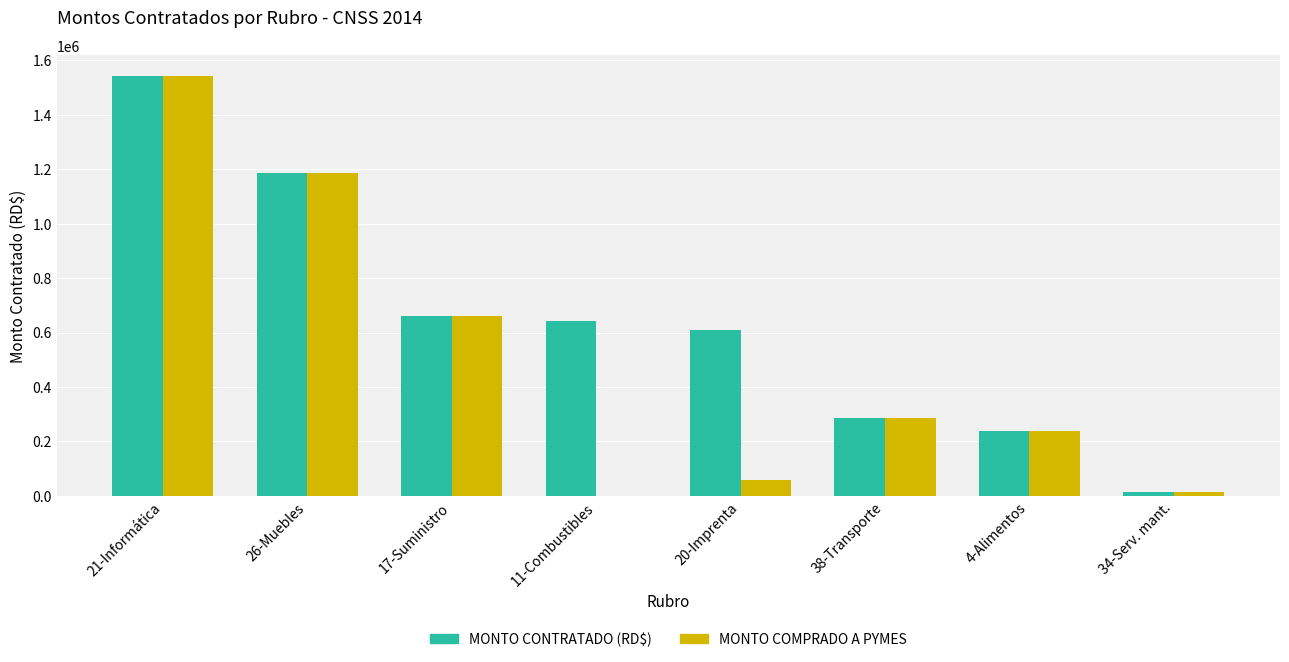

Between 17-Suministro and 11-Combustibles, which series saw the biggest shift?

MONTO COMPRADO A PYMES